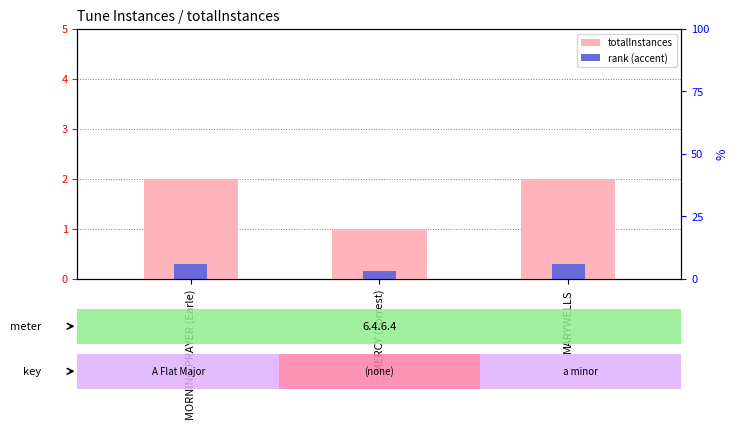

Which series has the largest range (max minus min)?

totalInstances